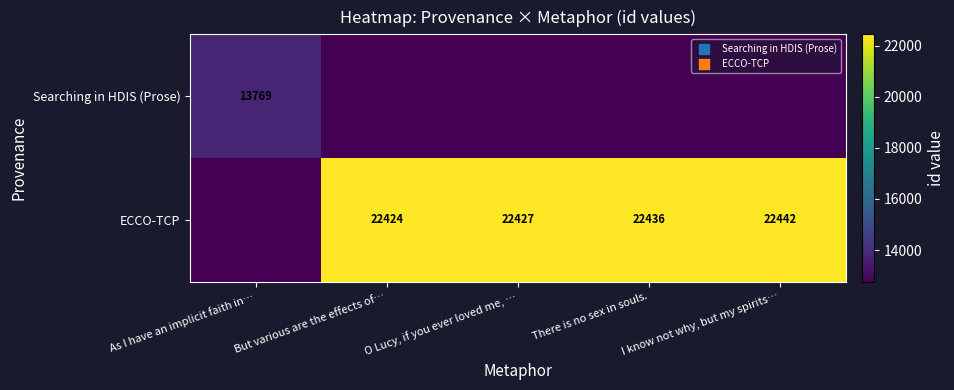

True or false: ECCO-TCP has a value of 22427 at O Lucy, if you ever loved me, ….

True